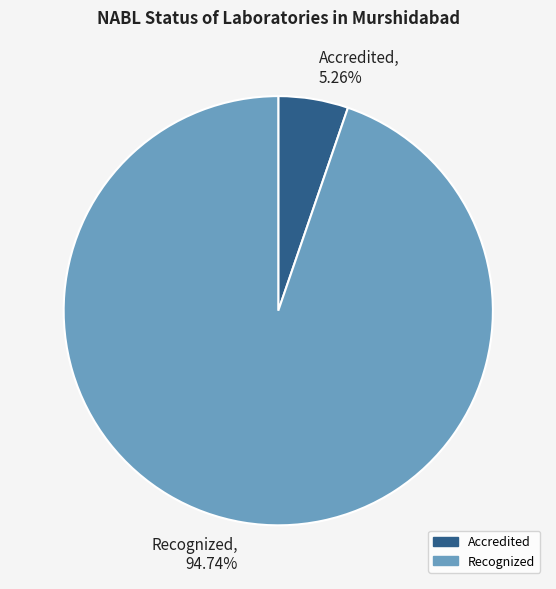

What is the ratio of the value at Recognized to the value at Accredited?

18.0